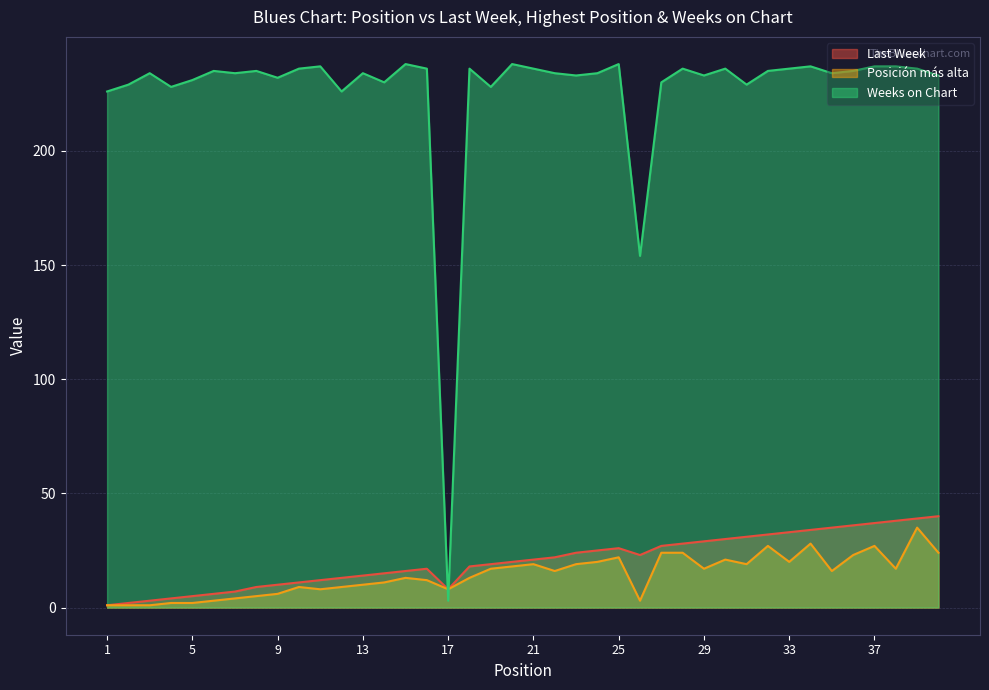

True or false: Last Week and Posición más alta intersect in this chart.

False